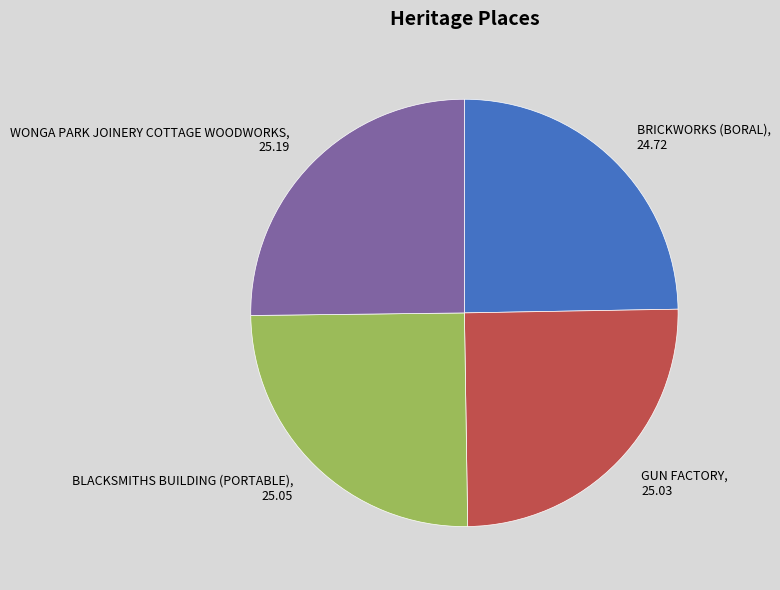

Is WONGA PARK JOINERY COTTAGE WOODWORKS the majority of the pie?

No